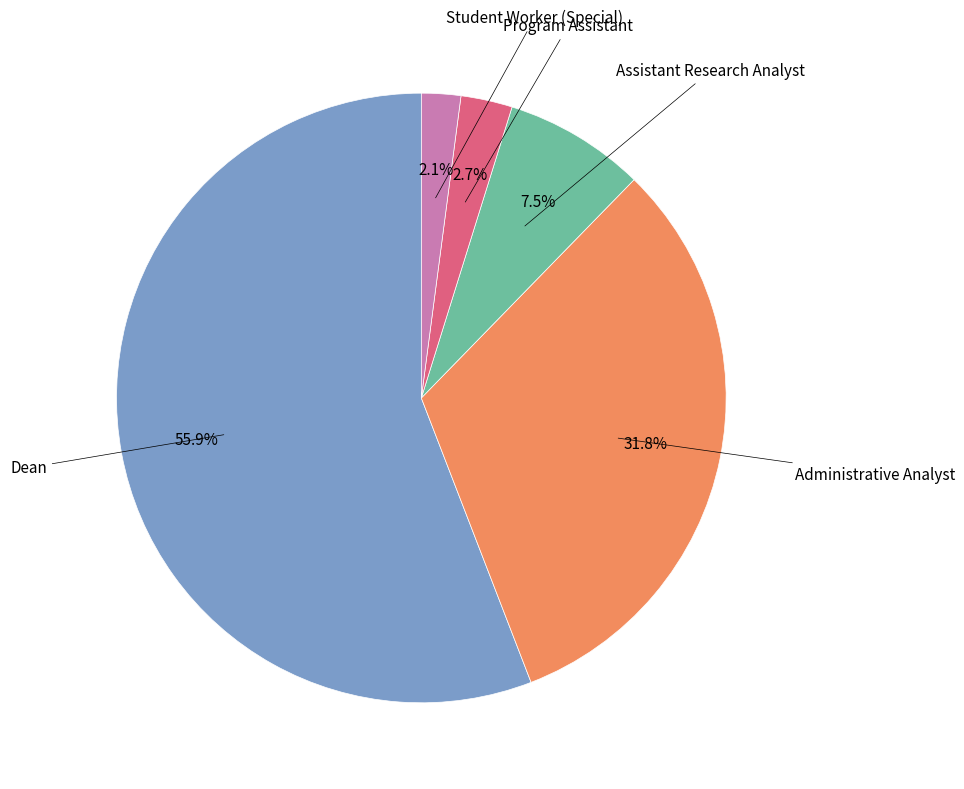

Does any single category account for the majority?

Yes